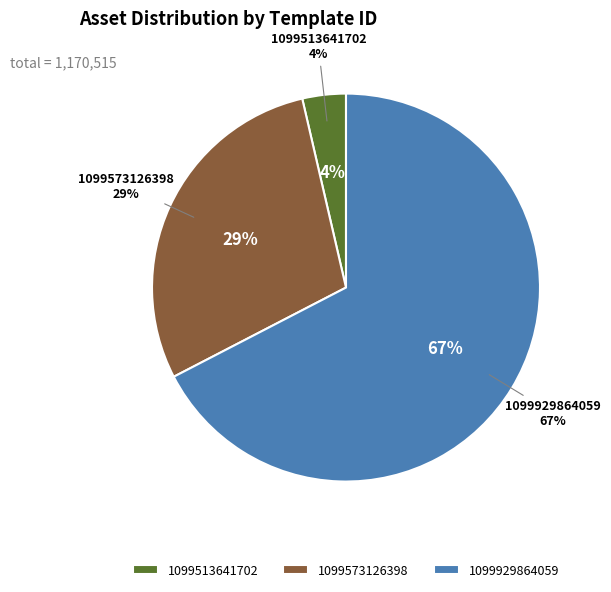

To the nearest percent, what percentage of the pie is 1099513641702?

4%